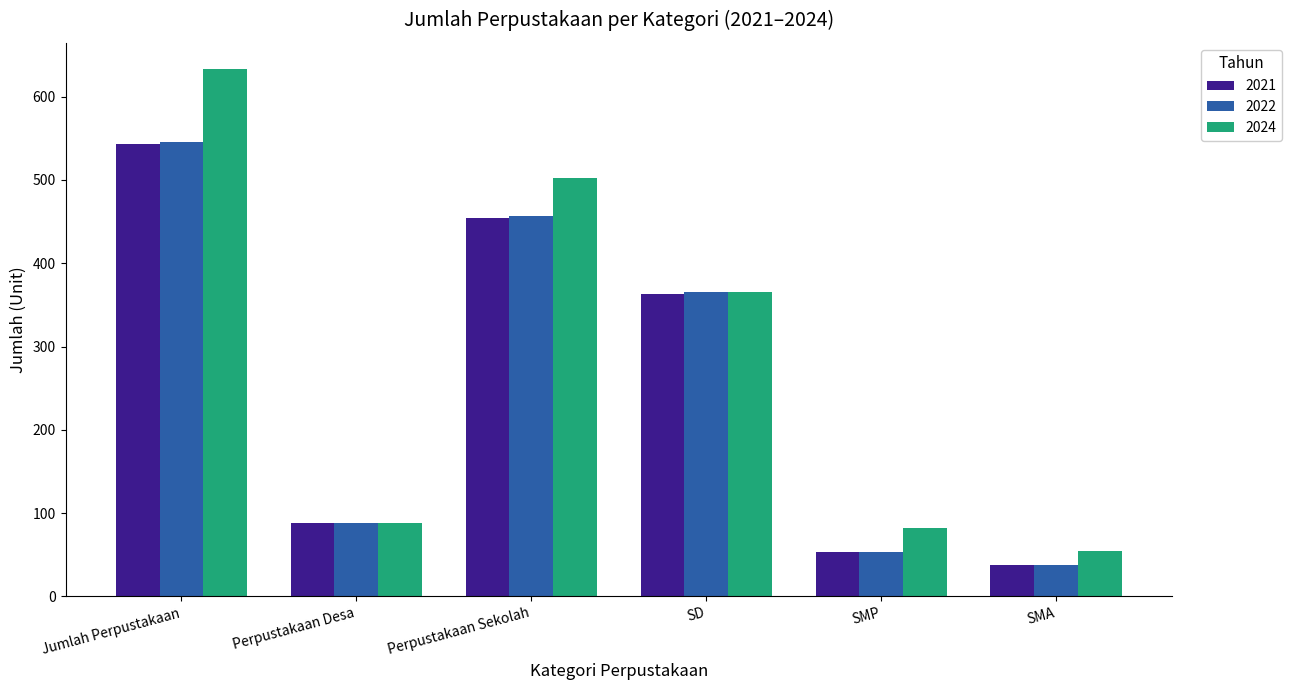

Count the number of data series in this chart.

3